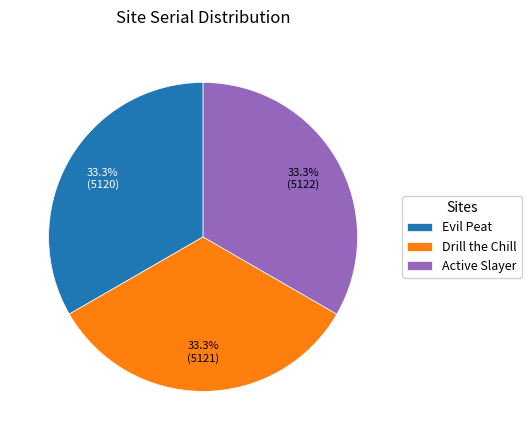

Is it true that Drill the Chill is 33% of the pie?

True